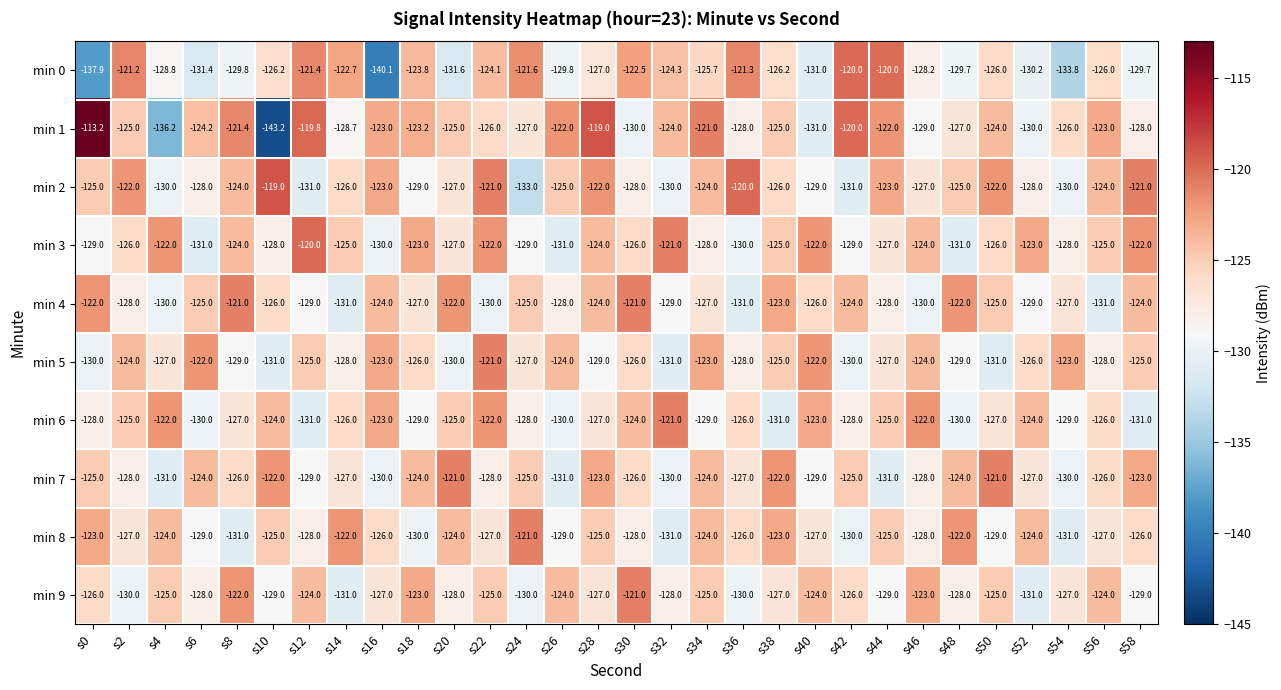

How many categories are shown in the chart?

30